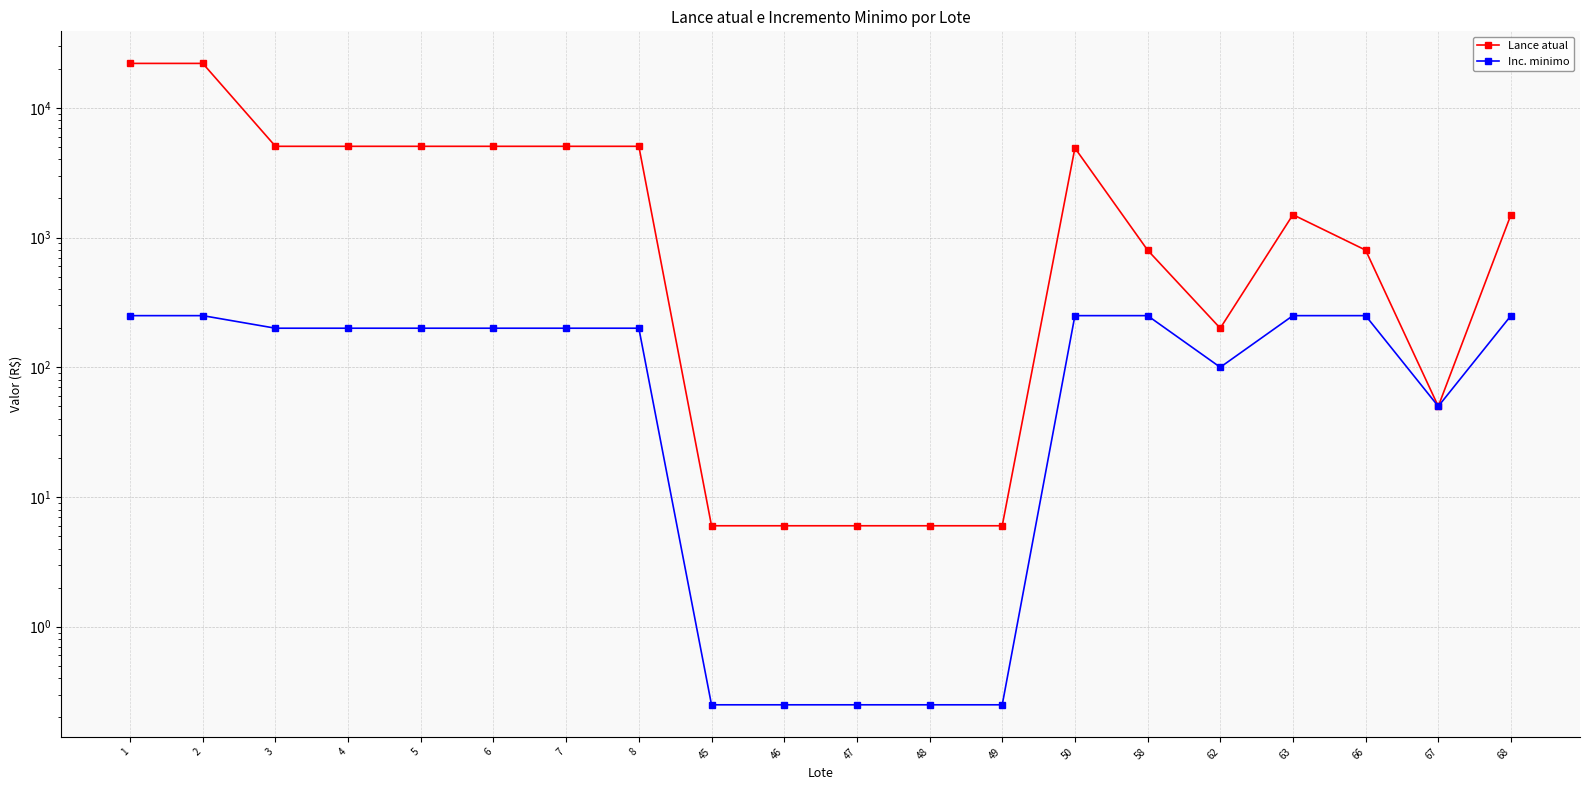

Reading right to left, what are all the values shown in this chart?

Lance atual: 1500.0	50.0	800.0	1500.0	200.0	800.0	4900.0	6.0	6.0	6.0	6.0	6.0	5050.0	5050.0	5050.0	5050.0	5050.0	5050.0	22000.0	22000.0
Inc. minimo: 250.0	50.0	250.0	250.0	100.0	250.0	250.0	0.2	0.2	0.2	0.2	0.2	200.0	200.0	200.0	200.0	200.0	200.0	250.0	250.0